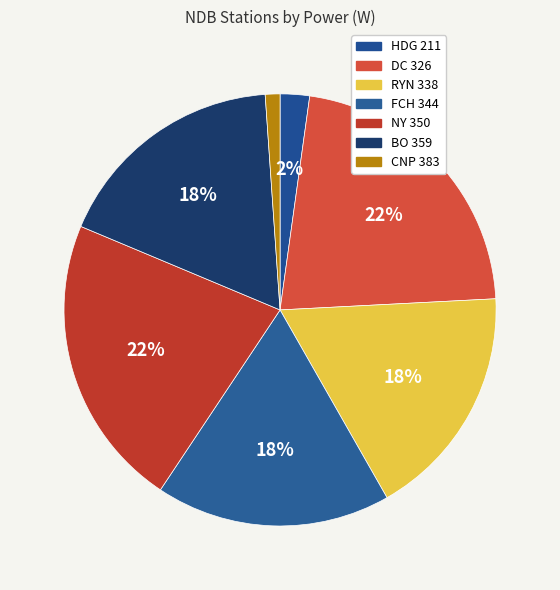

Which category has the smallest portion of the pie?

CNP 383